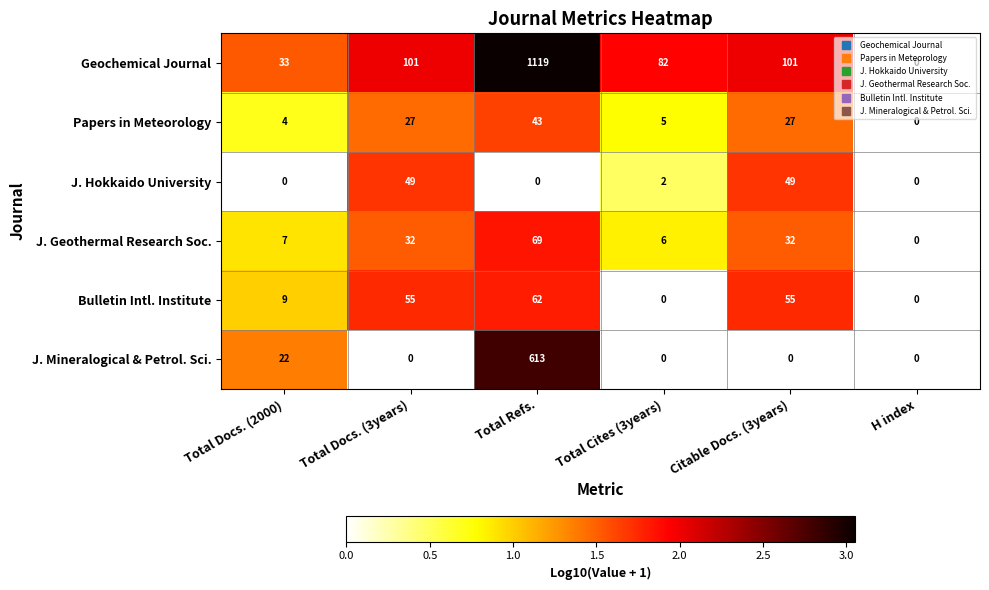

The value of Papers in Meteorology at Total Cites (3years) is 1. True or false?

False